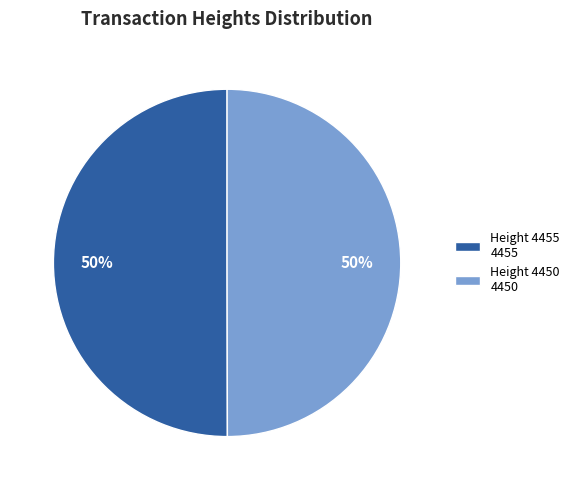

Is the sum of Height 4455 4455 and Height 4450 4450 greater than half?

Yes